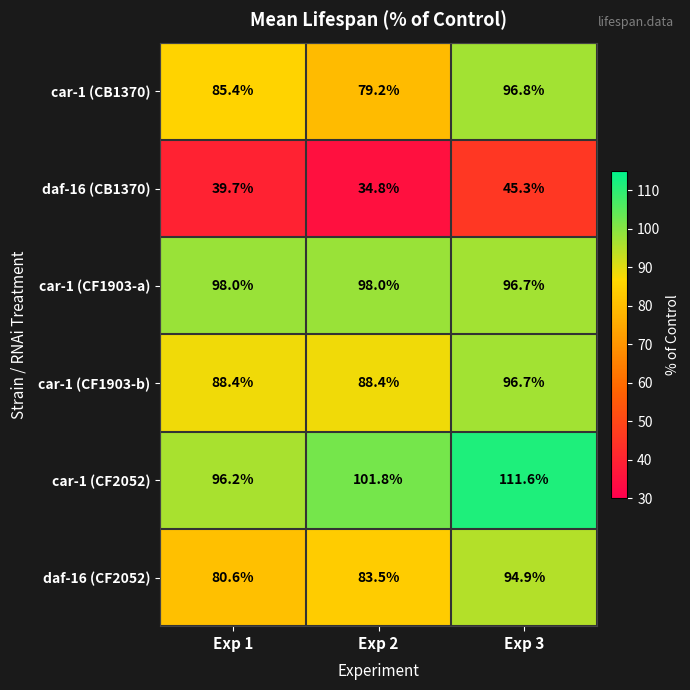

List the series in order of their peak value, highest first.

car-1 (CF2052), car-1 (CF1903-a), car-1 (CB1370), car-1 (CF1903-b), daf-16 (CF2052), daf-16 (CB1370)